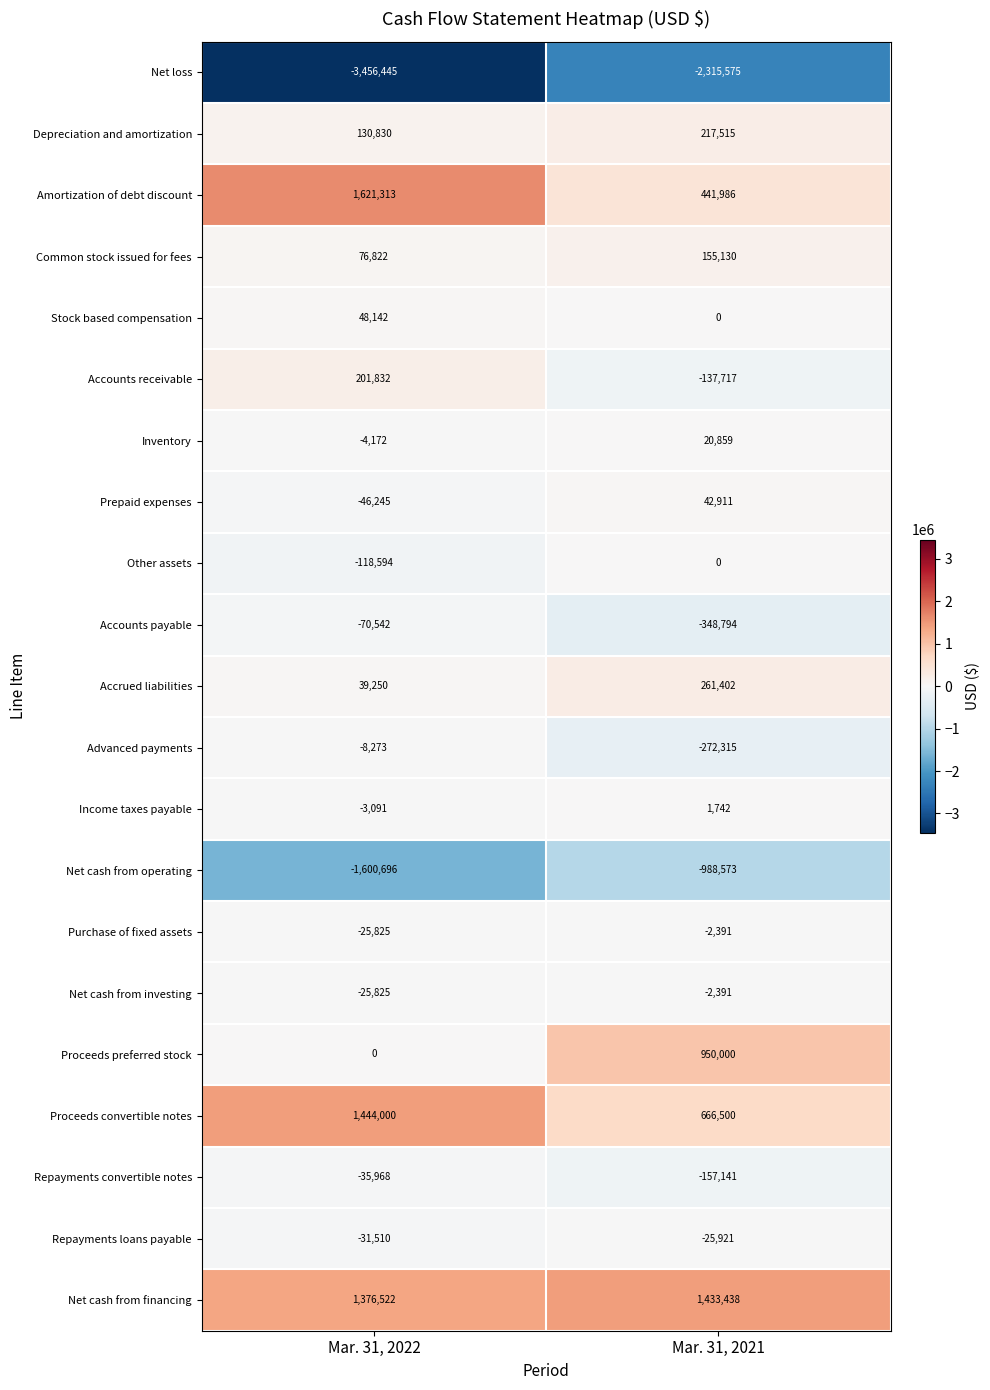

Where is Accounts receivable nearest to the value 32057?

Mar. 31, 2021